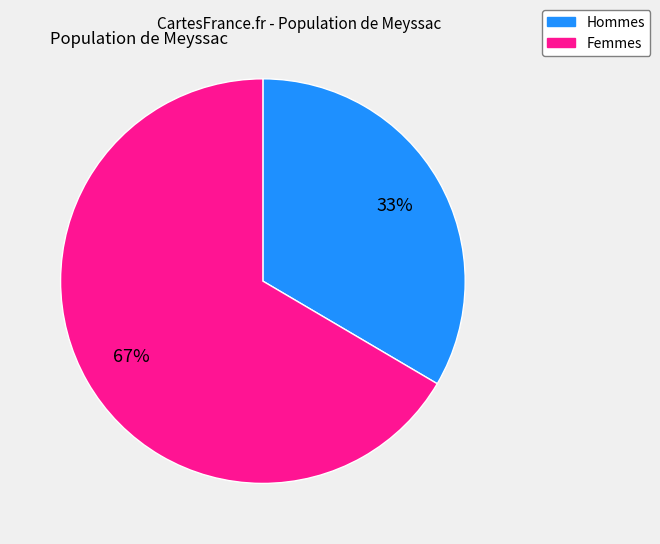

Does any single category account for the majority?

Yes